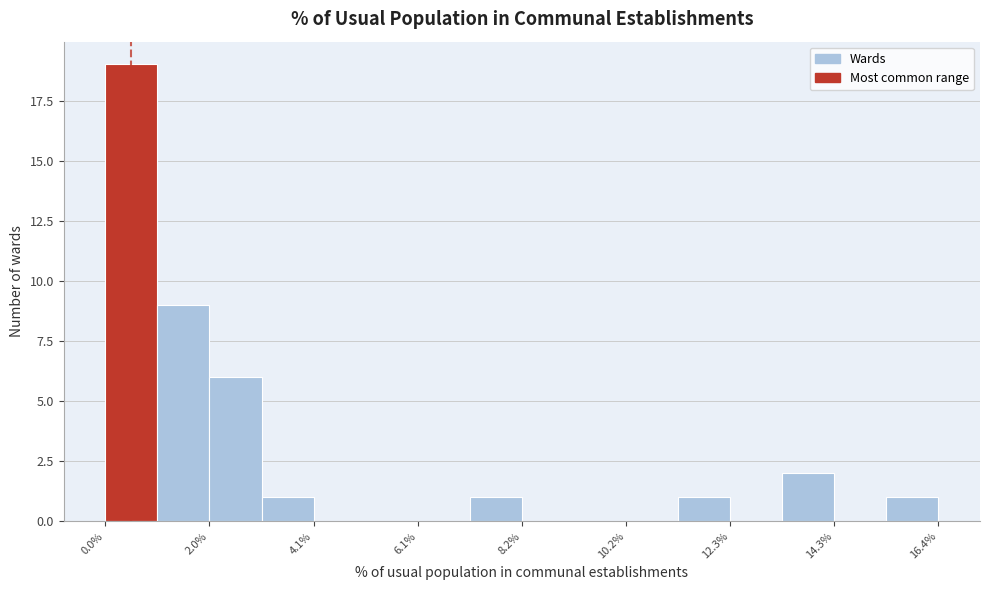

Around what value on the x-axis is the tallest bar? Give the approximate position of its centre, as read against the axis.

0.5